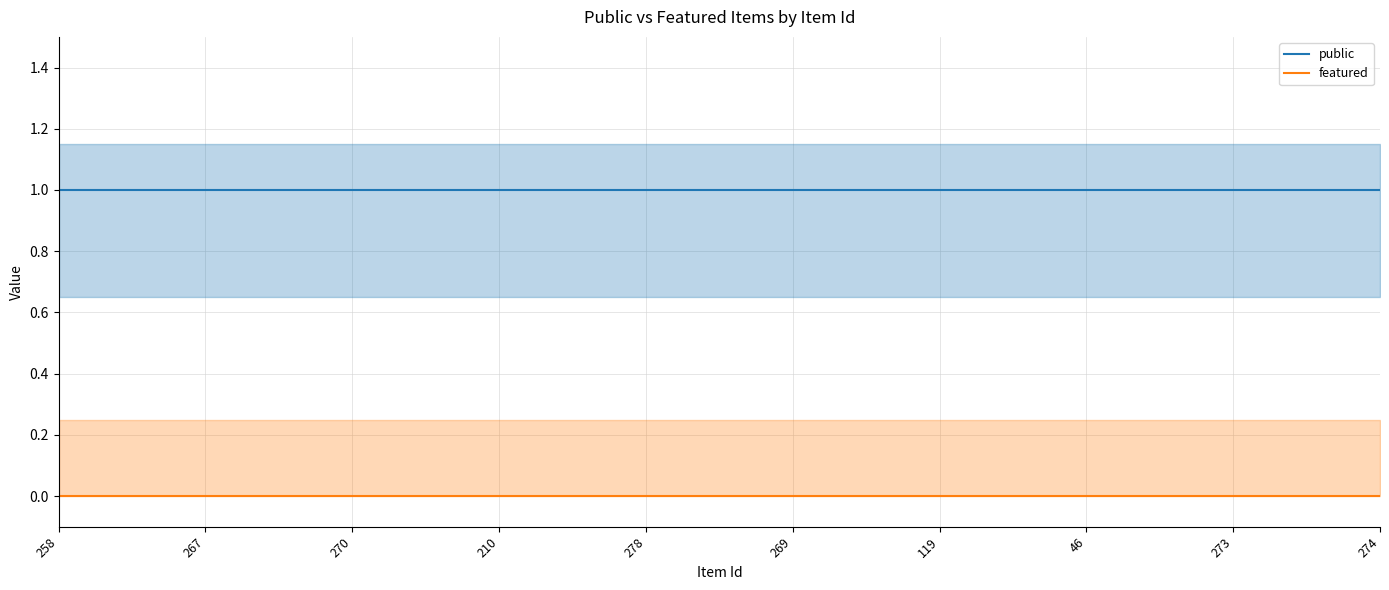

Which has a higher value, 274 or 278?

274